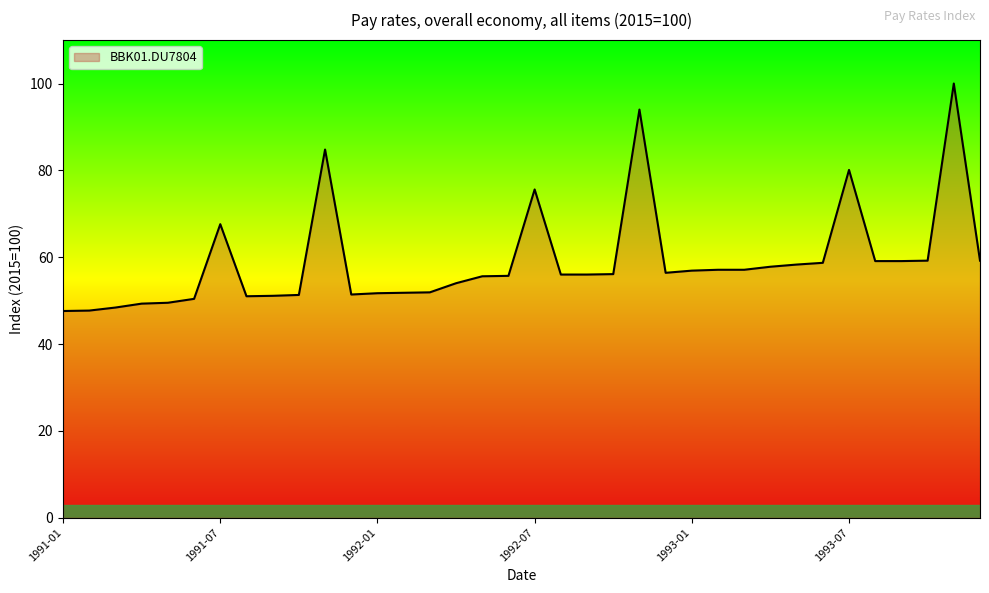

What is the smallest value displayed?

47.6